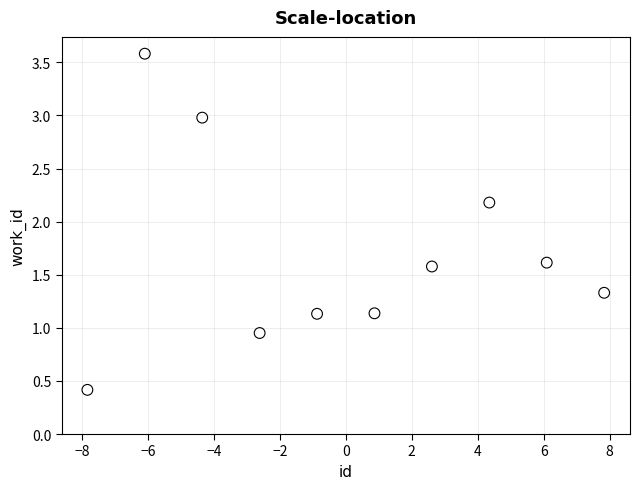

What is the range of Y values (max minus min)?

3.2